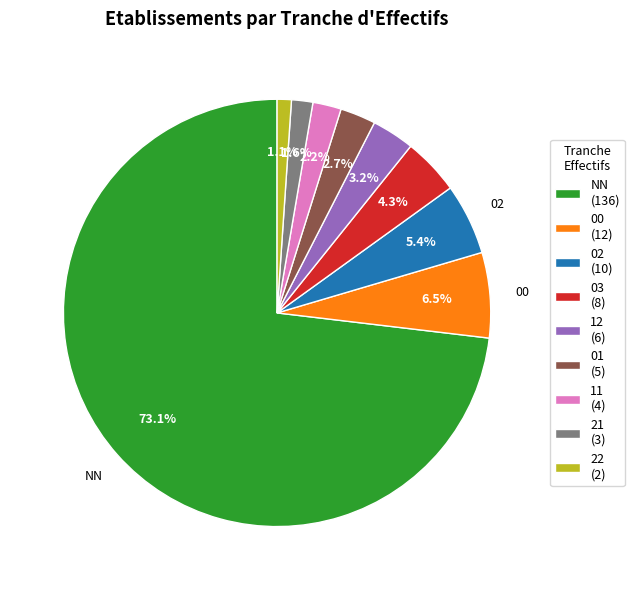

What is the largest slice in the pie chart?

NN (136)